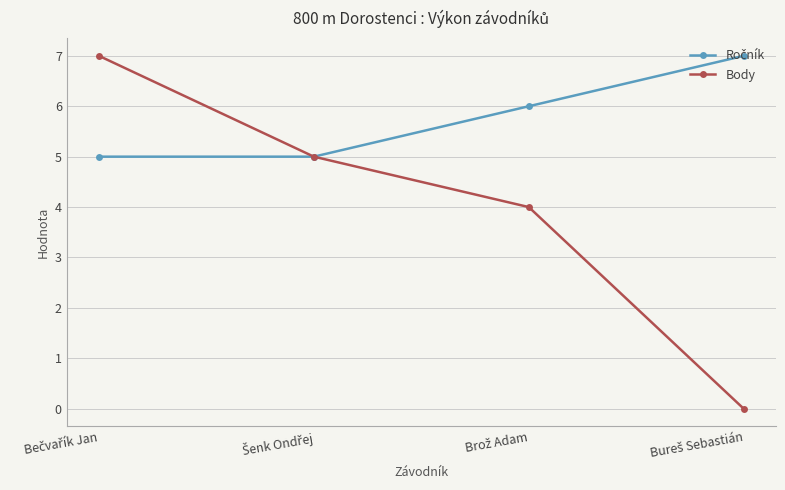

What is the maximum value shown in the chart?

7